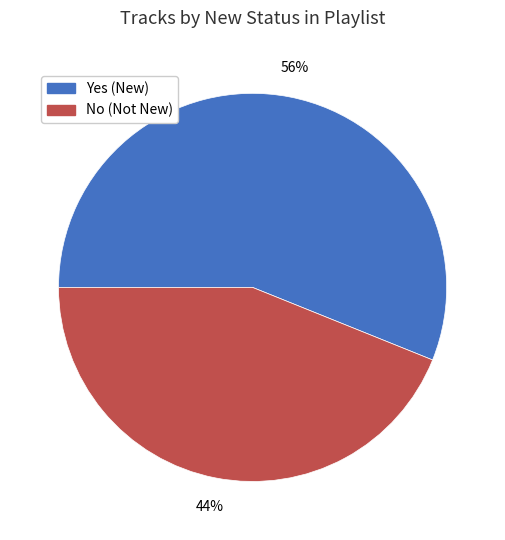

What is the majority slice?

Yes